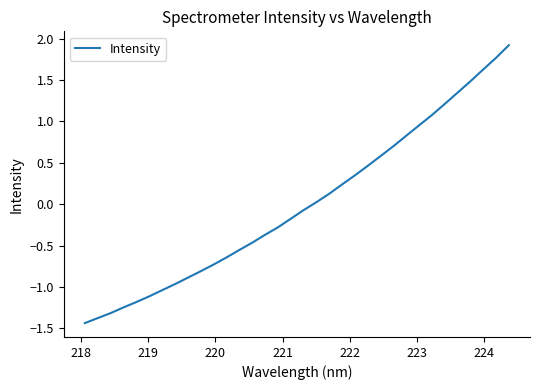

What is the smallest value displayed?

-1.4